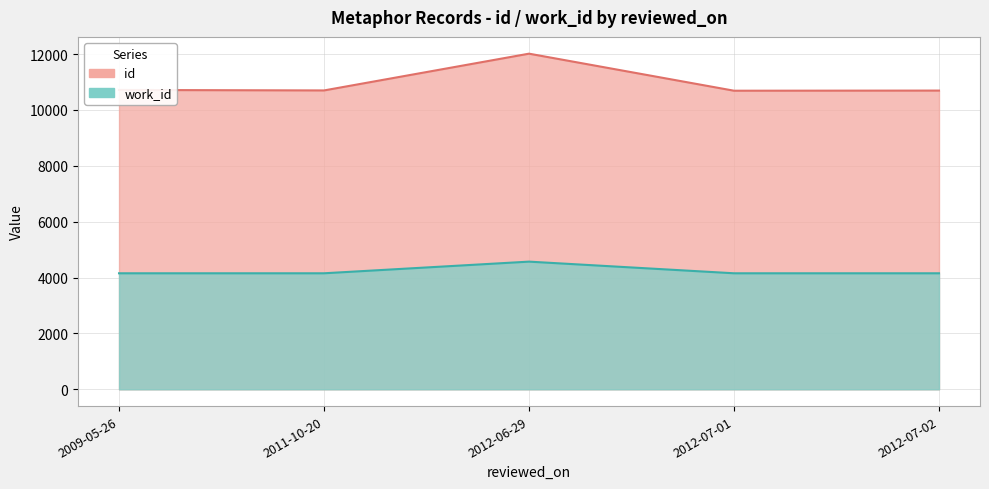

What is the difference between the id values at 2011-10-20 and 2012-07-01?

10